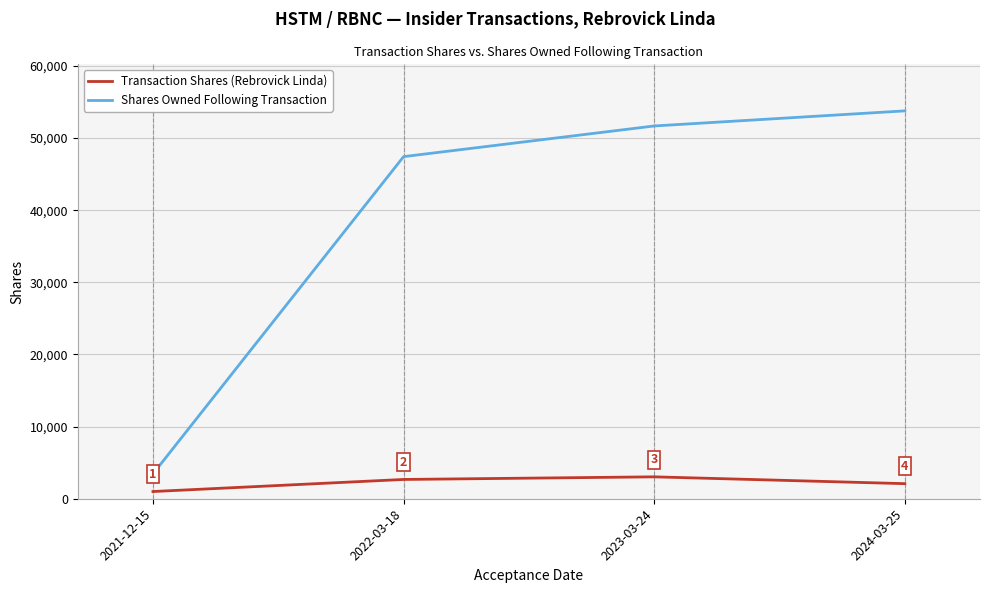

How many lines are shown in the chart?

2